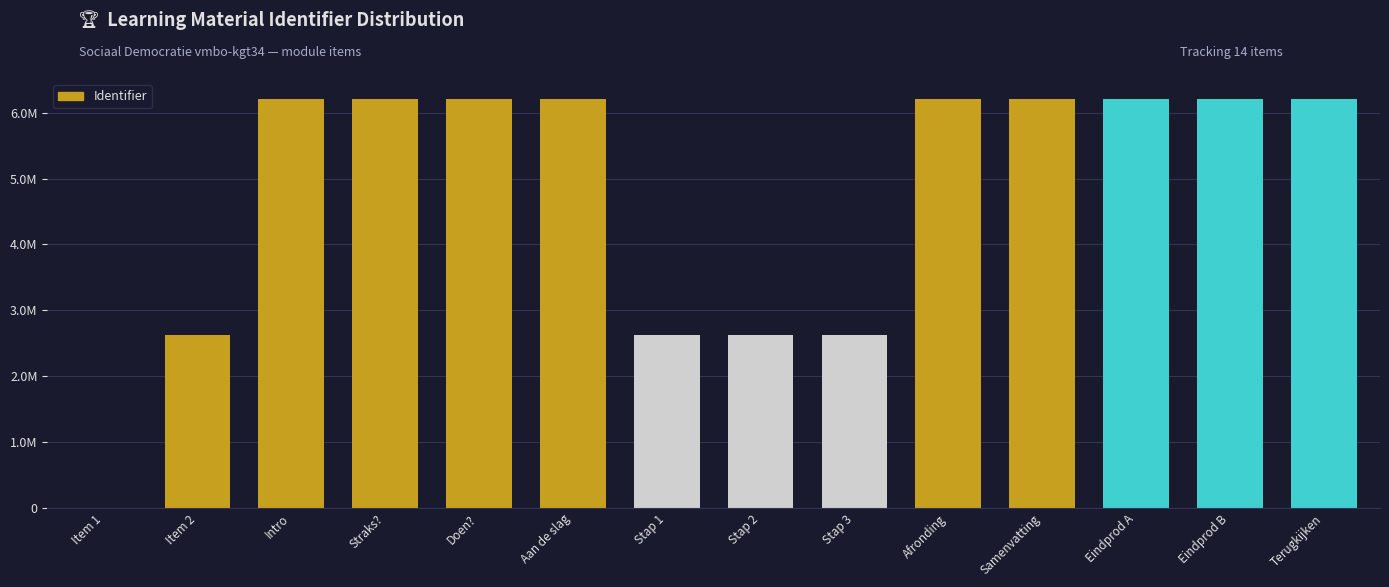

What position from the right is Terugkijken?

1